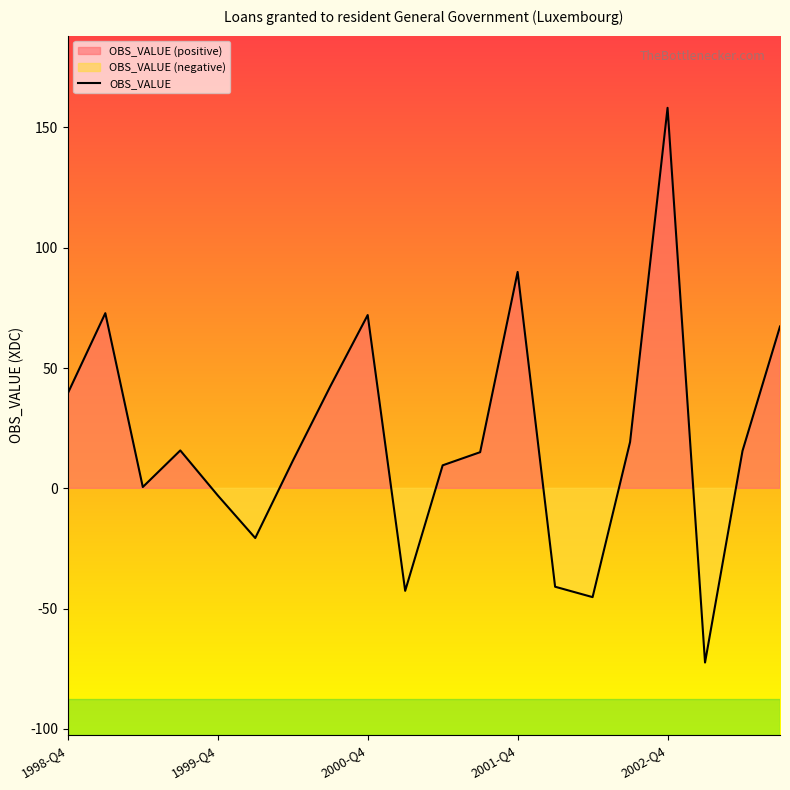

What is the minimum value for OBS_VALUE?

-72.4